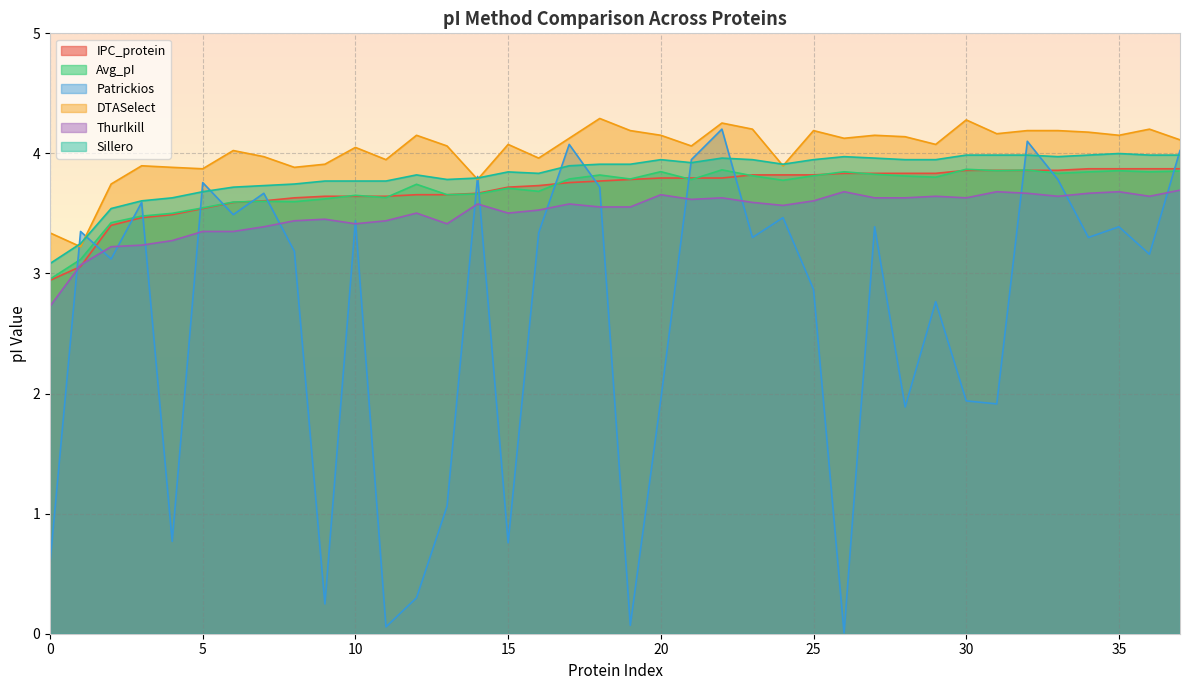

What is the spread (max minus min) of values at 15?

3.3